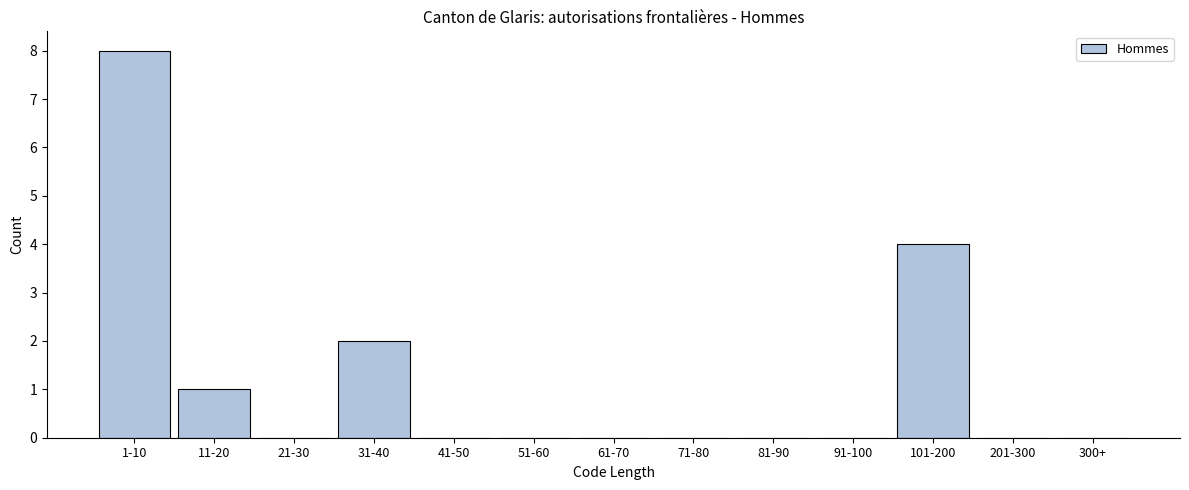

Reading left to right, transcribe all the data shown in this chart.

1-10=8	11-20=1	21-30=0	31-40=2	41-50=0	51-60=0	61-70=0	71-80=0	81-90=0	91-100=0	101-200=4	201-300=0	300+=0